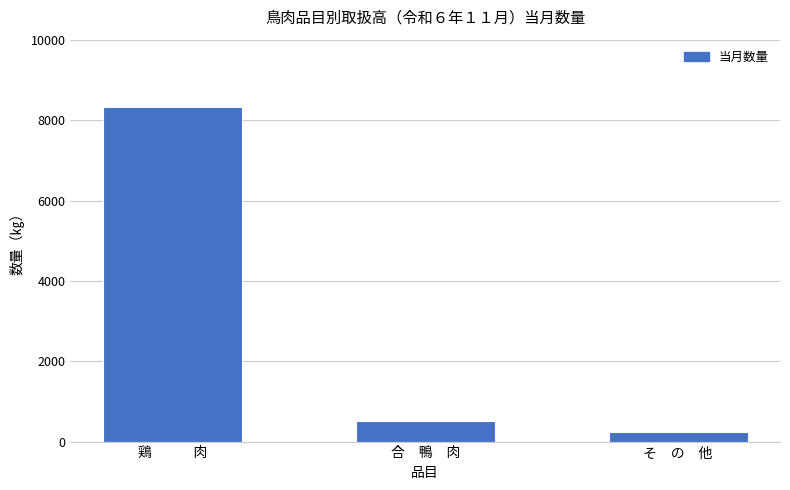

Rank the categories by value from lowest to highest.

そ　の　他, 合　鴨　肉, 鶏　　　肉